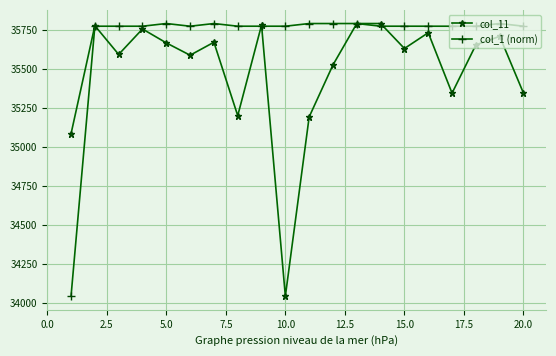

What is the value of the col_1 (norm) point at the 5th from the left?

35789.0